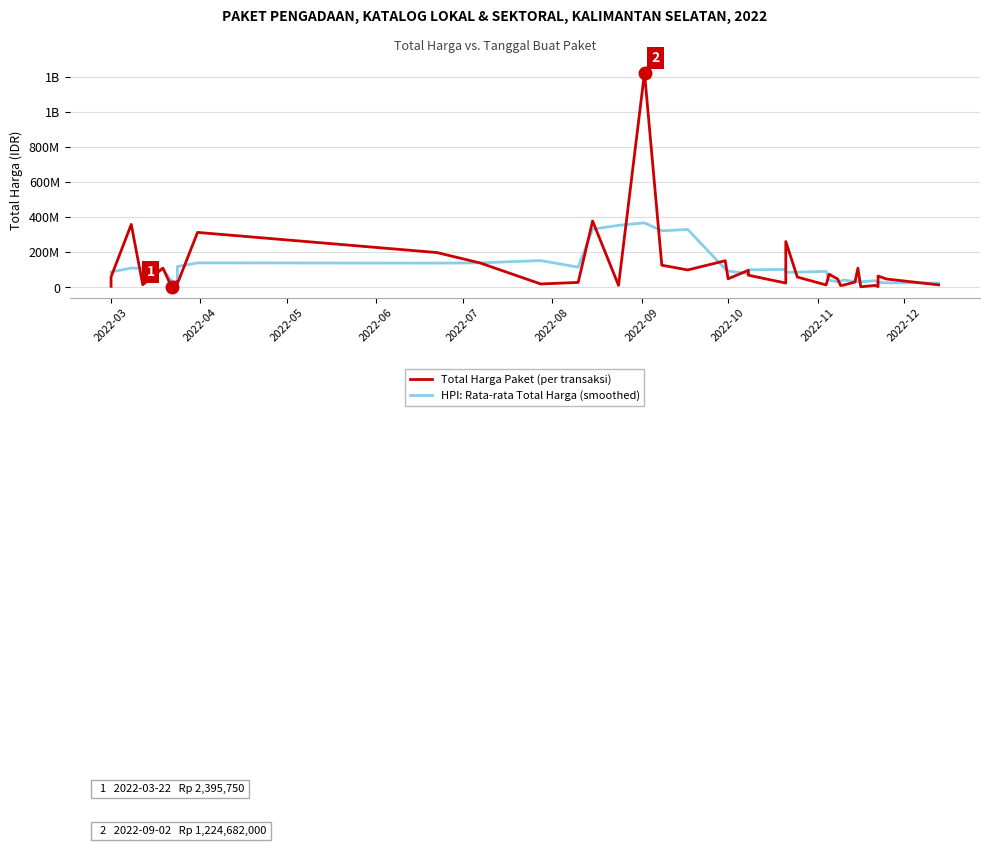

Which series has the largest total across all categories?

Total Harga Paket (per transaksi)